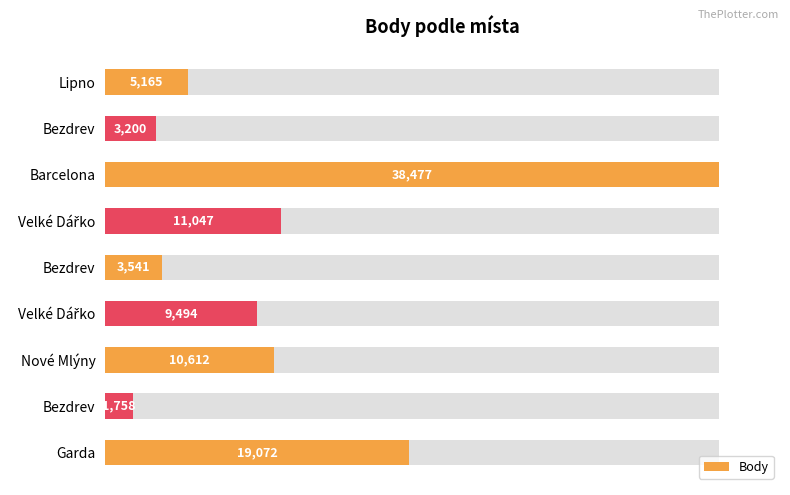

Does the chart contain stacked bars?

No